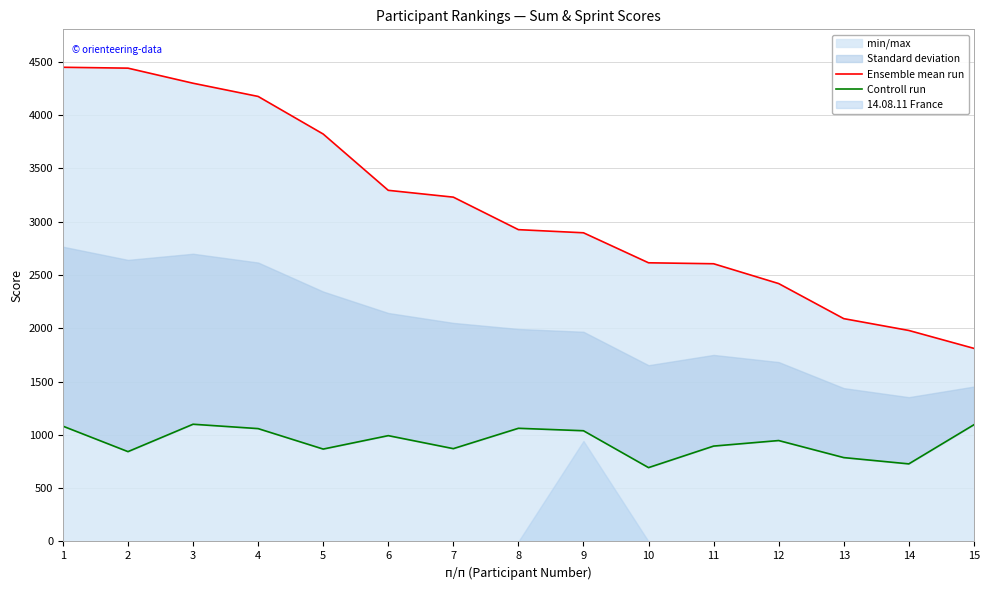

At which category is the sum across all series the highest?

1